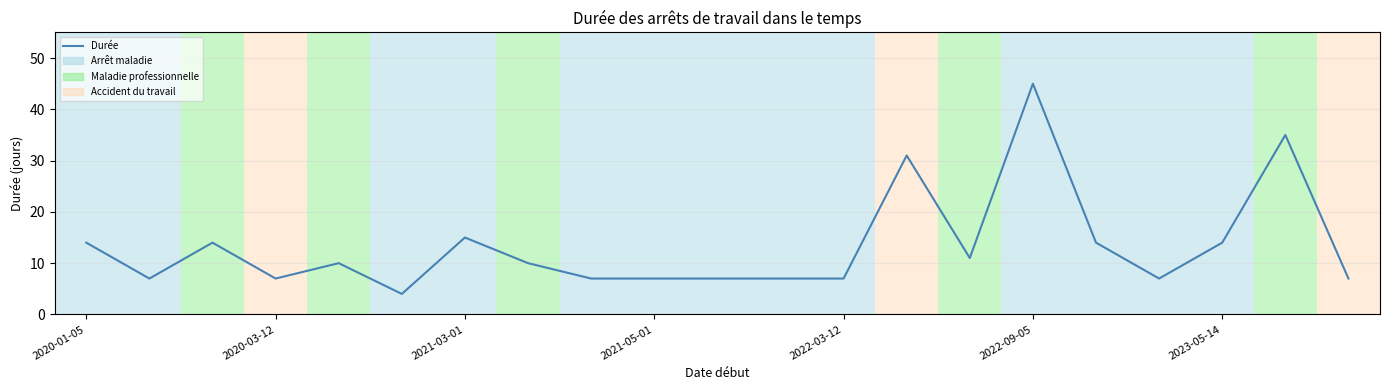

What is the greatest value displayed?

45